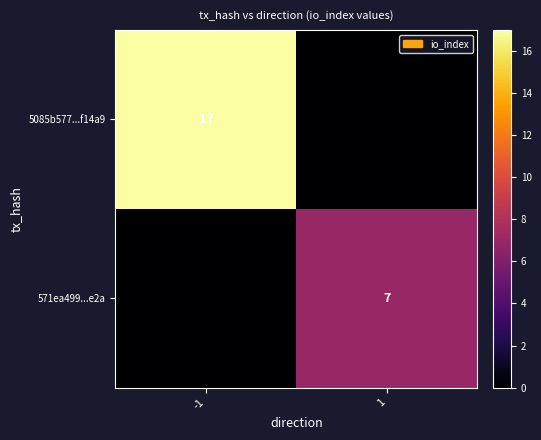

Is it true that 5085b577...f14a9 equals 17 at -1?

True